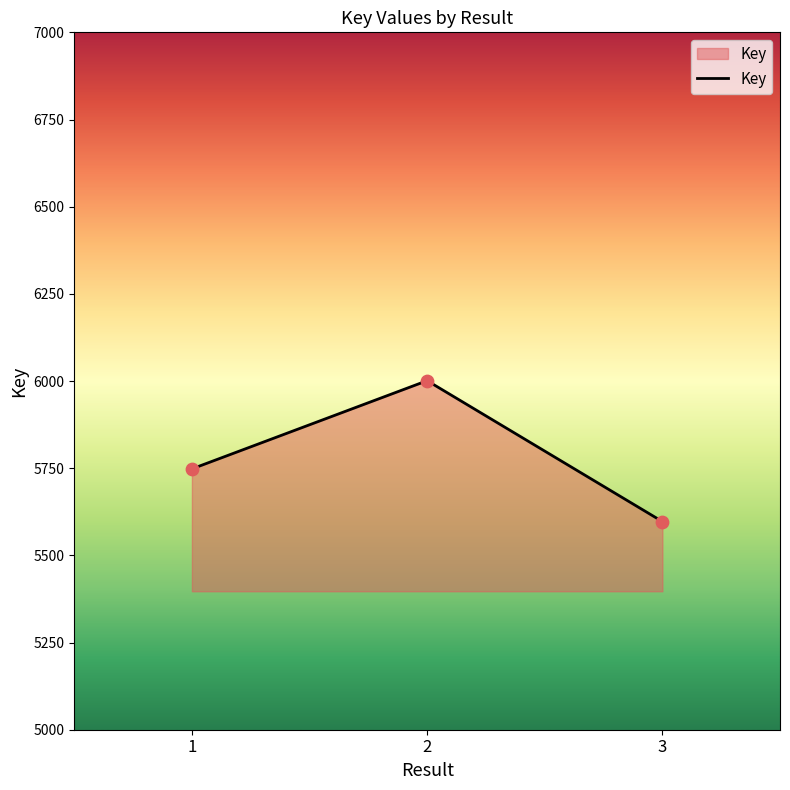

Between 2 and 3, which is larger?

2